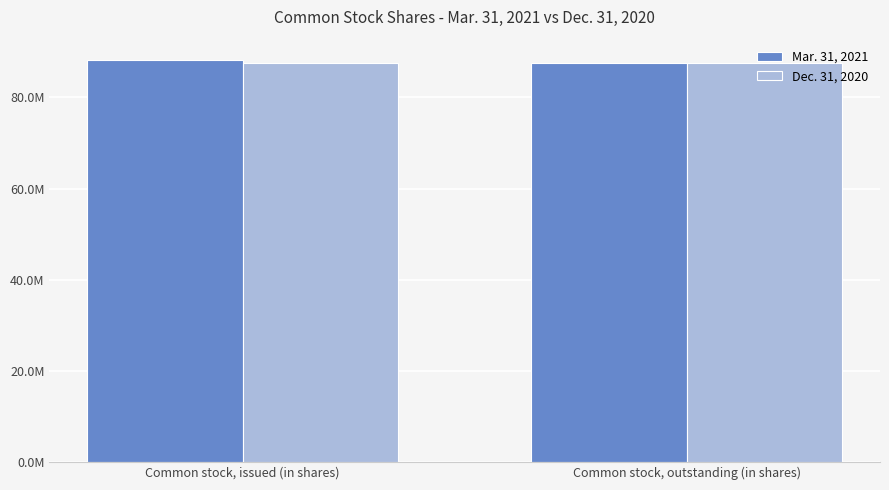

What is the average value of the Mar. 31, 2021 series?

87913747